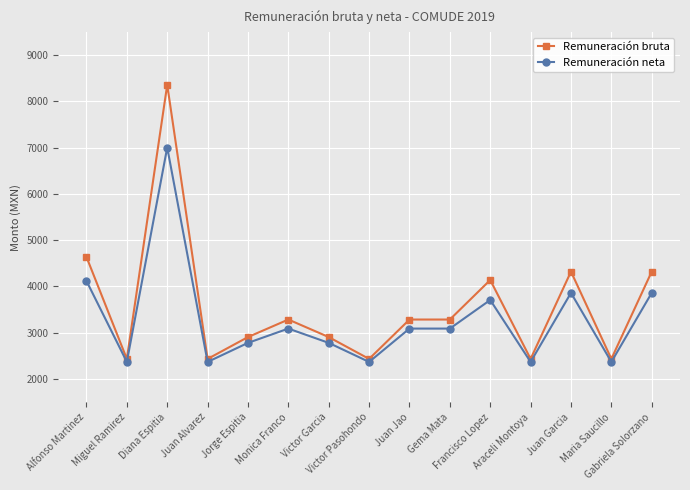

Rank the series by their maximum value, from lowest to highest.

Remuneración neta, Remuneración bruta